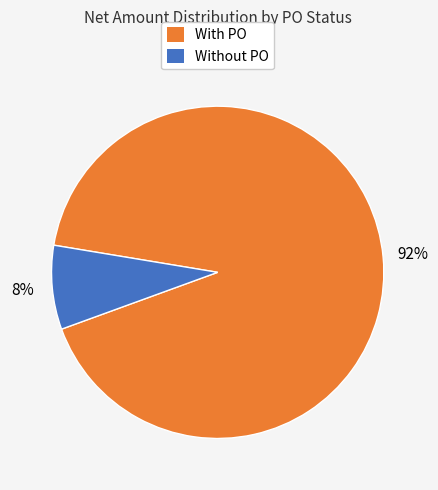

Is the sum of With PO and Without PO greater than half?

Yes